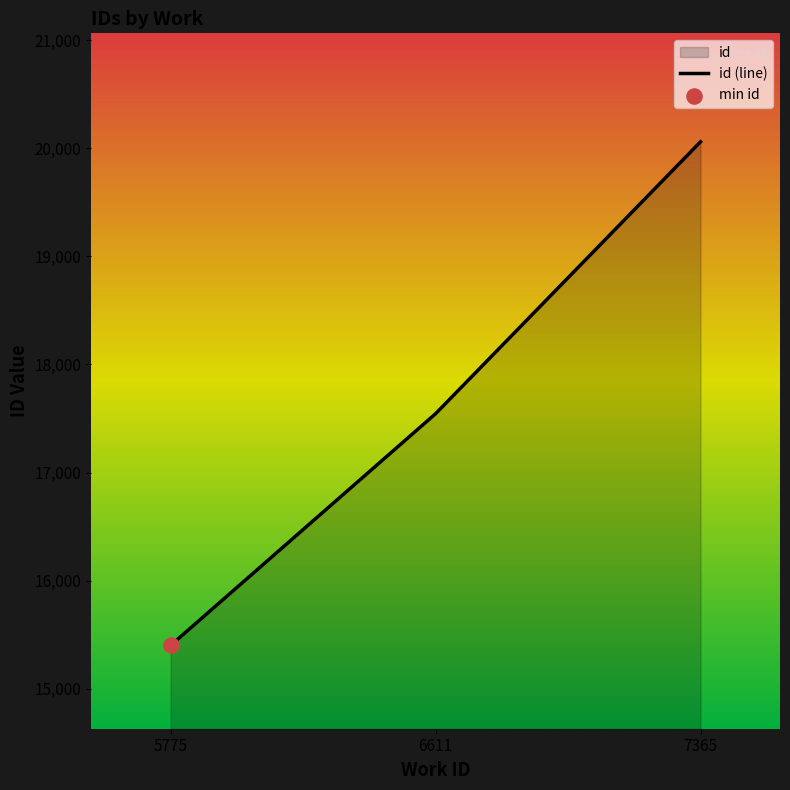

What is the change in value from 5775 to 6611?

+2142.2